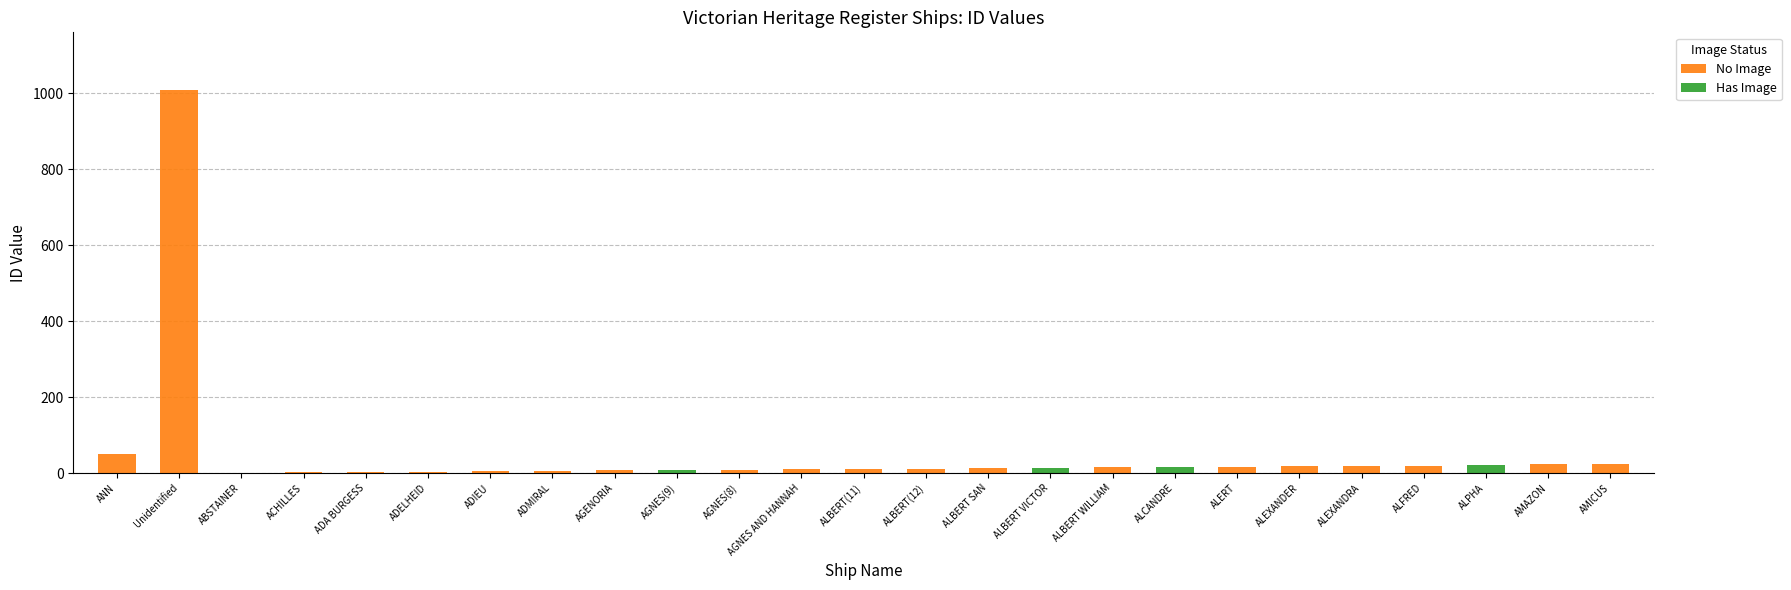

What is the maximum value for No Image?

1009